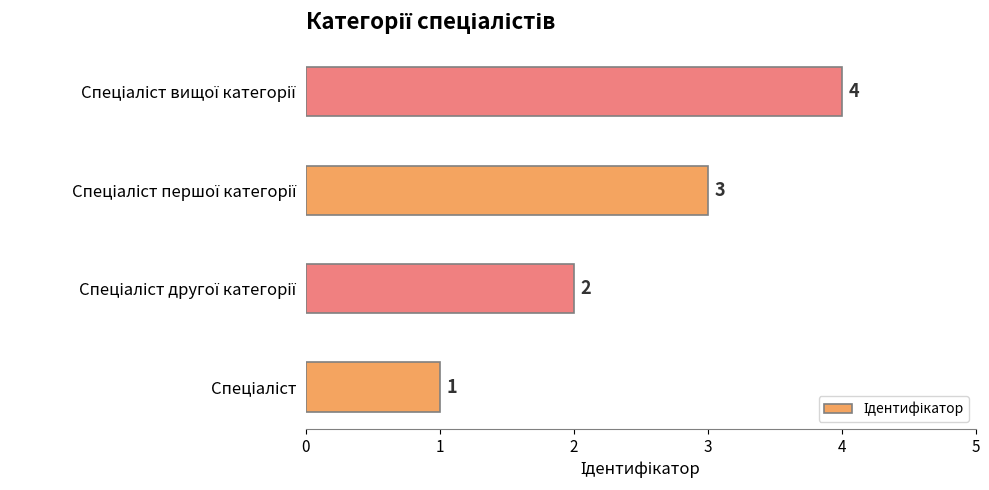

What is the sum of all values?

10